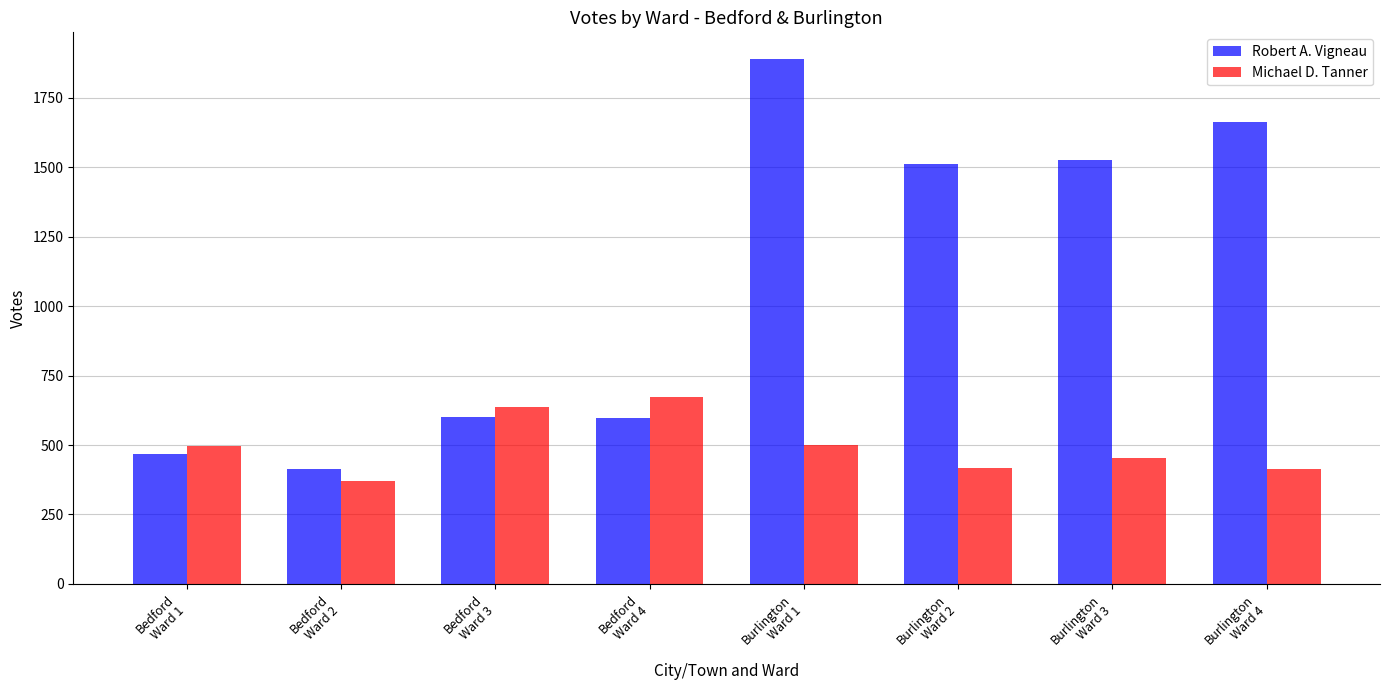

Where is Michael D. Tanner nearest to the value 522?

Burlington
Ward 1